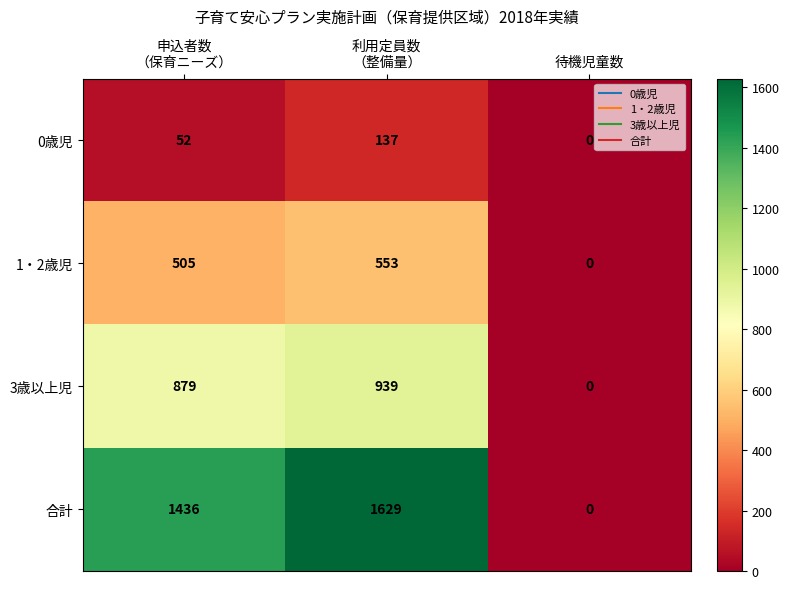

Rank the series by their average value, from highest to lowest.

合計, 3歳以上児, 1・2歳児, 0歳児